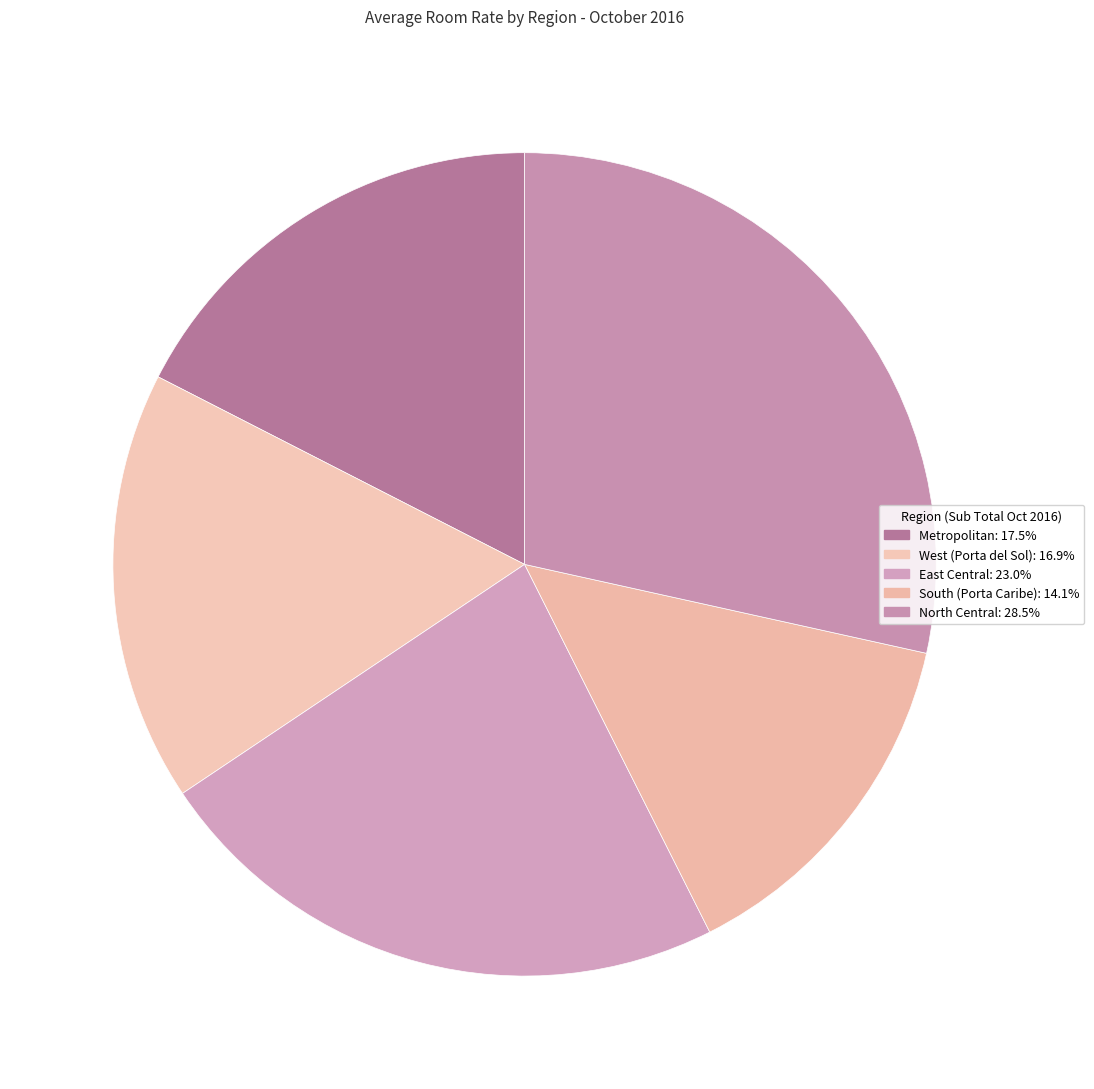

How many segments does this pie chart have?

5